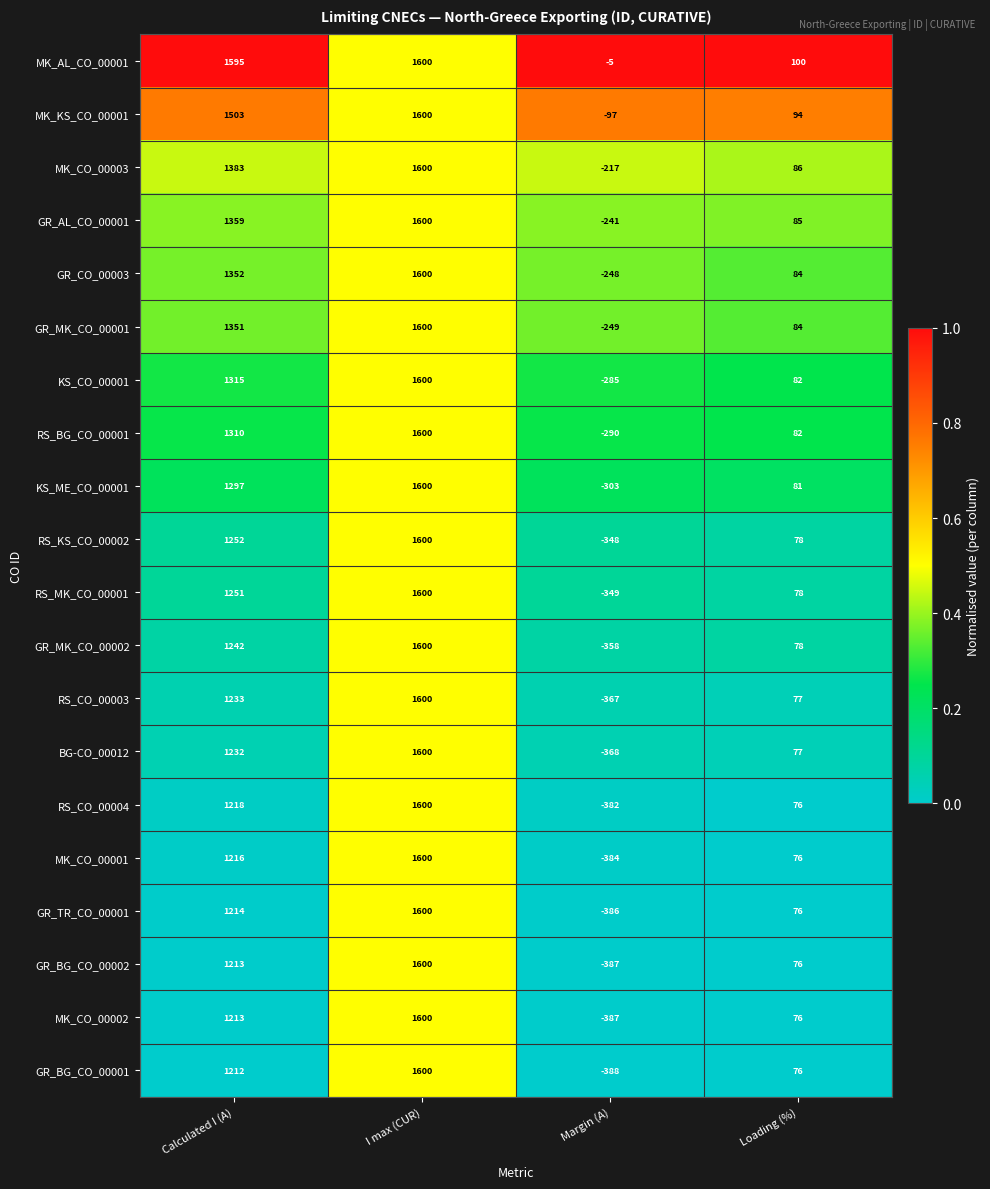

Which label corresponds to the smallest value in the chart?

Margin (A)